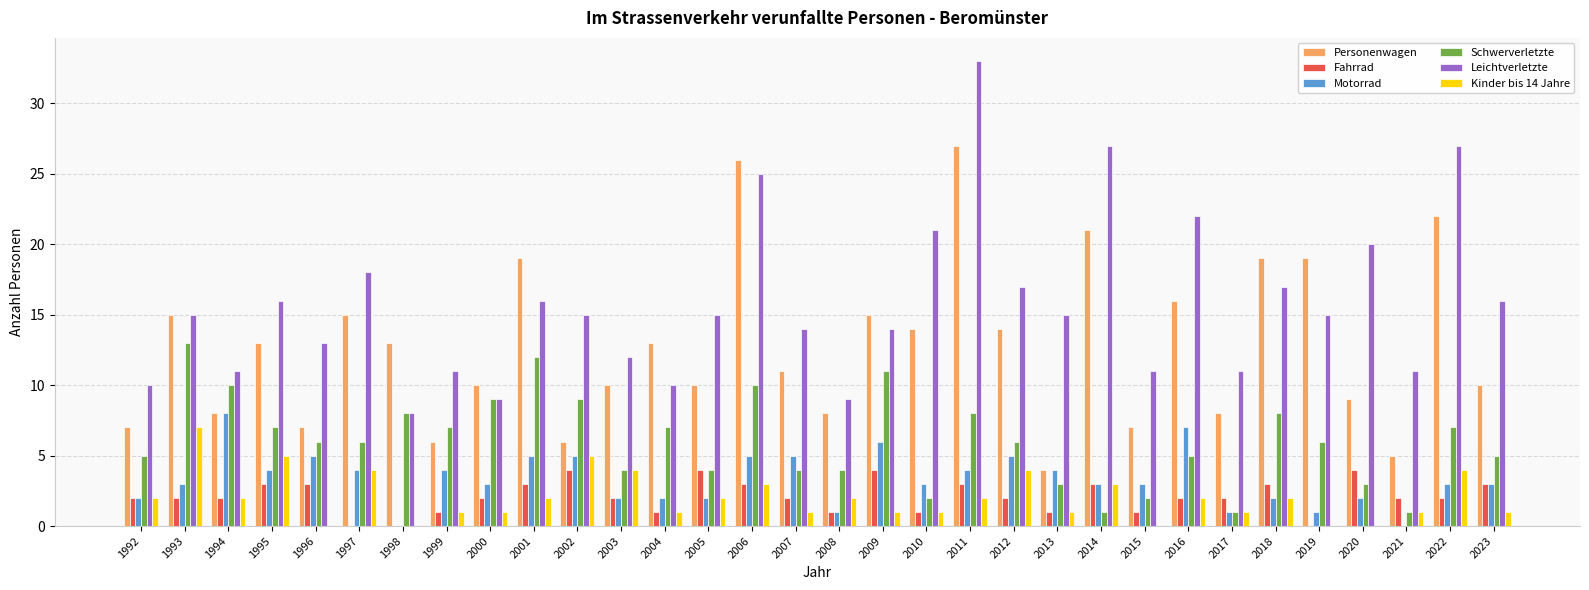

Reading right to left, extract all data points from this chart.

Personenwagen: 2023=10	2022=22	2021=5	2020=9	2019=19	2018=19	2017=8	2016=16	2015=7	2014=21	2013=4	2012=14	2011=27	2010=14	2009=15	2008=8	2007=11	2006=26	2005=10	2004=13	2003=10	2002=6	2001=19	2000=10	1999=6	1998=13	1997=15	1996=7	1995=13	1994=8	1993=15	1992=7
Fahrrad: 2023=3	2022=2	2021=2	2020=4	2019=0	2018=3	2017=2	2016=2	2015=1	2014=3	2013=1	2012=2	2011=3	2010=1	2009=4	2008=1	2007=2	2006=3	2005=4	2004=1	2003=2	2002=4	2001=3	2000=2	1999=1	1998=0	1997=0	1996=3	1995=3	1994=2	1993=2	1992=2
Motorrad: 2023=3	2022=3	2021=0	2020=2	2019=1	2018=2	2017=1	2016=7	2015=3	2014=3	2013=4	2012=5	2011=4	2010=3	2009=6	2008=1	2007=5	2006=5	2005=2	2004=2	2003=2	2002=5	2001=5	2000=3	1999=4	1998=0	1997=4	1996=5	1995=4	1994=8	1993=3	1992=2
Schwerverletzte: 2023=5	2022=7	2021=1	2020=3	2019=6	2018=8	2017=1	2016=5	2015=2	2014=1	2013=3	2012=6	2011=8	2010=2	2009=11	2008=4	2007=4	2006=10	2005=4	2004=7	2003=4	2002=9	2001=12	2000=9	1999=7	1998=8	1997=6	1996=6	1995=7	1994=10	1993=13	1992=5
Leichtverletzte: 2023=16	2022=27	2021=11	2020=20	2019=15	2018=17	2017=11	2016=22	2015=11	2014=27	2013=15	2012=17	2011=33	2010=21	2009=14	2008=9	2007=14	2006=25	2005=15	2004=10	2003=12	2002=15	2001=16	2000=9	1999=11	1998=8	1997=18	1996=13	1995=16	1994=11	1993=15	1992=10
Kinder bis 14 Jahre: 2023=1	2022=4	2021=1	2020=0	2019=0	2018=2	2017=1	2016=2	2015=0	2014=3	2013=1	2012=4	2011=2	2010=1	2009=1	2008=2	2007=1	2006=3	2005=2	2004=1	2003=4	2002=5	2001=2	2000=1	1999=1	1998=0	1997=4	1996=0	1995=5	1994=2	1993=7	1992=2